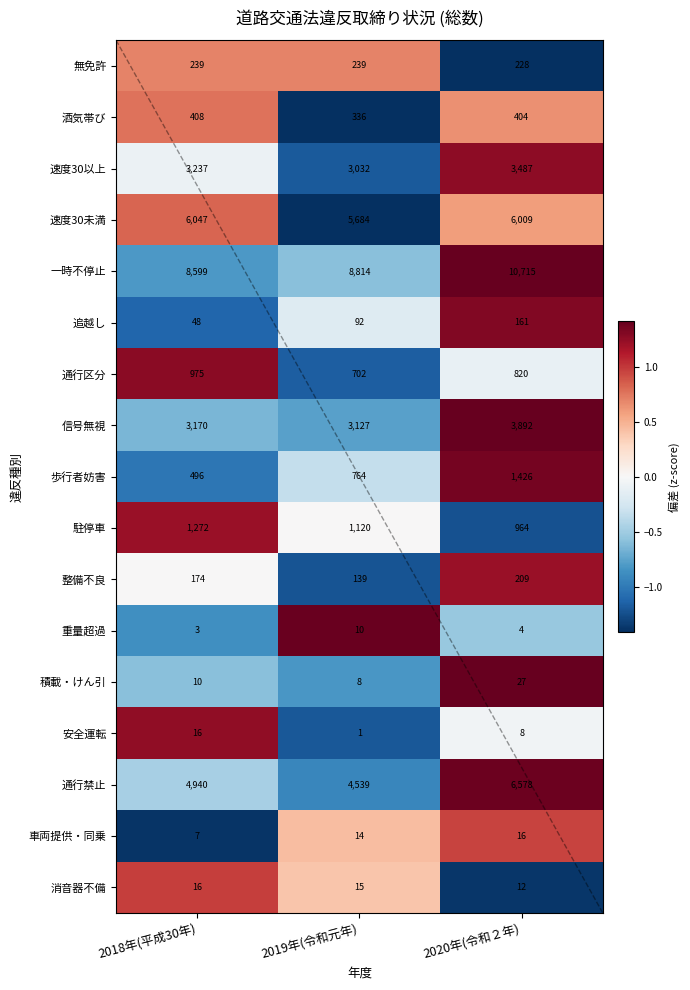

Which series has the widest spread of values?

一時不停止